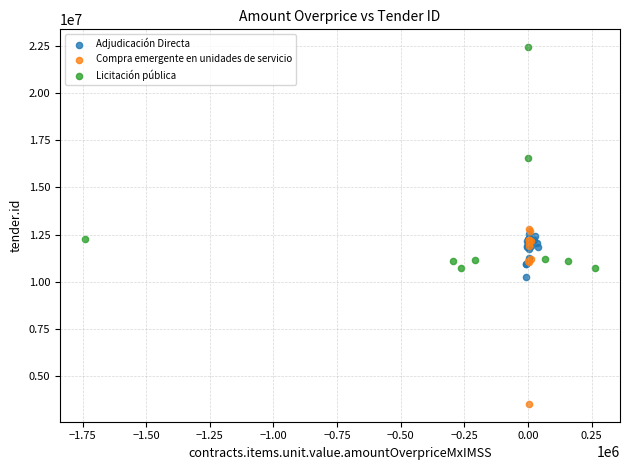

Which series contains the highest Y value?

Licitación pública